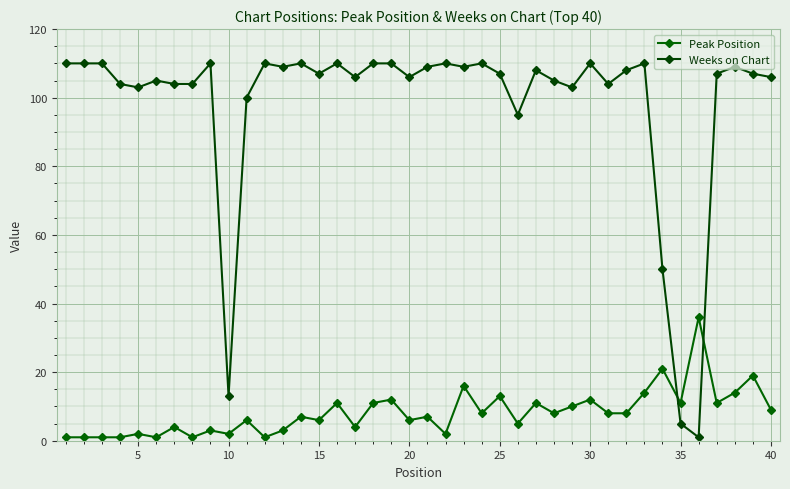

Does the chart have visible grid lines?

Yes